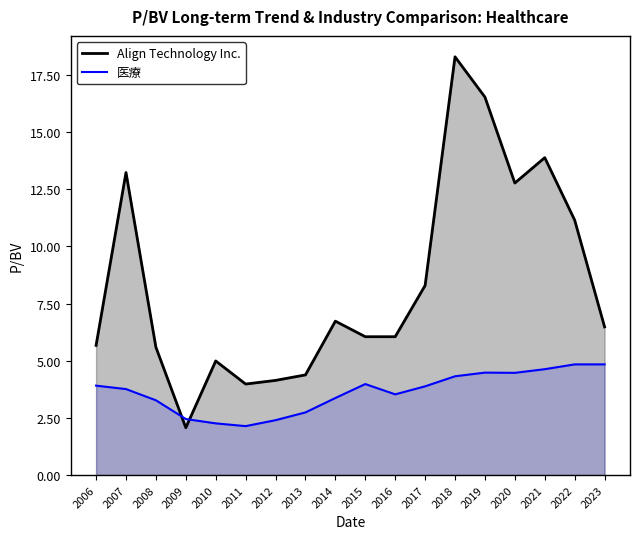

Rank the series by their average value, from lowest to highest.

医療, Align Technology Inc.